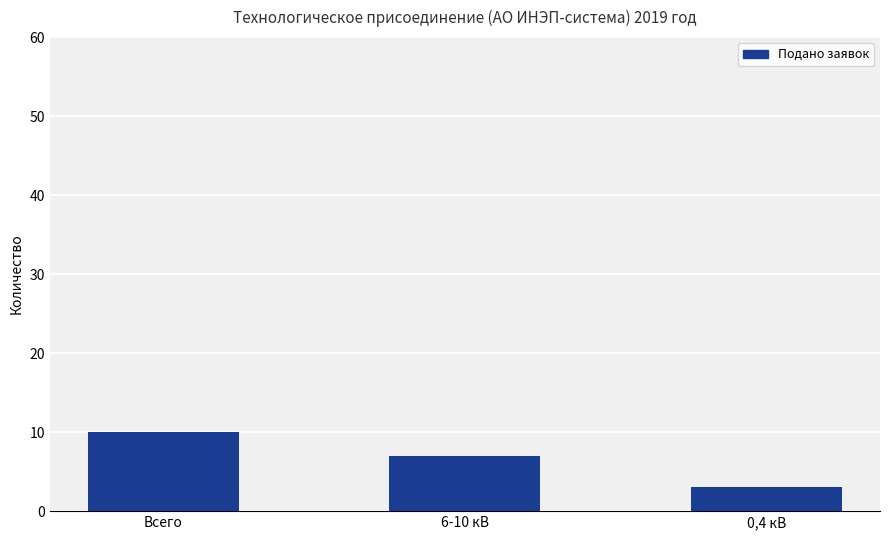

Read the value at Всего.

10